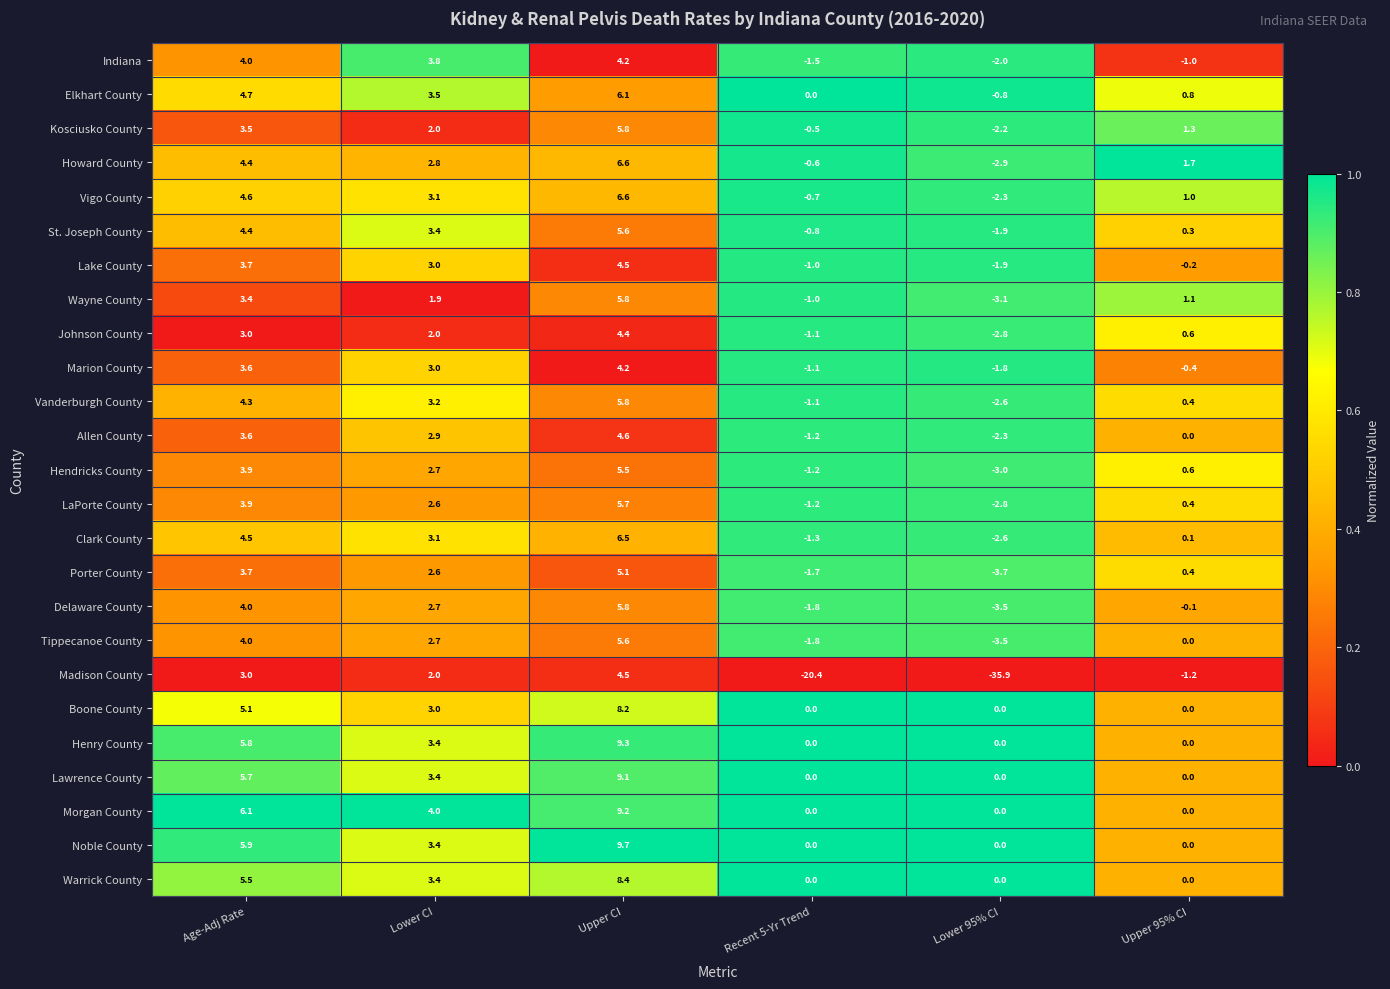

Which series has the largest total across all categories?

Morgan County